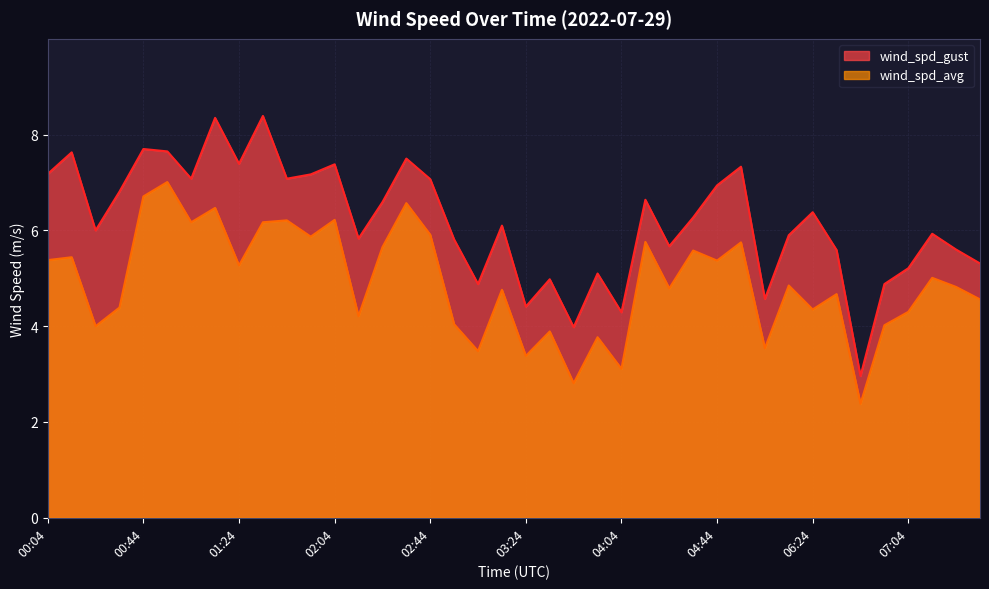

How many data points in wind_spd_avg are above 4?

31